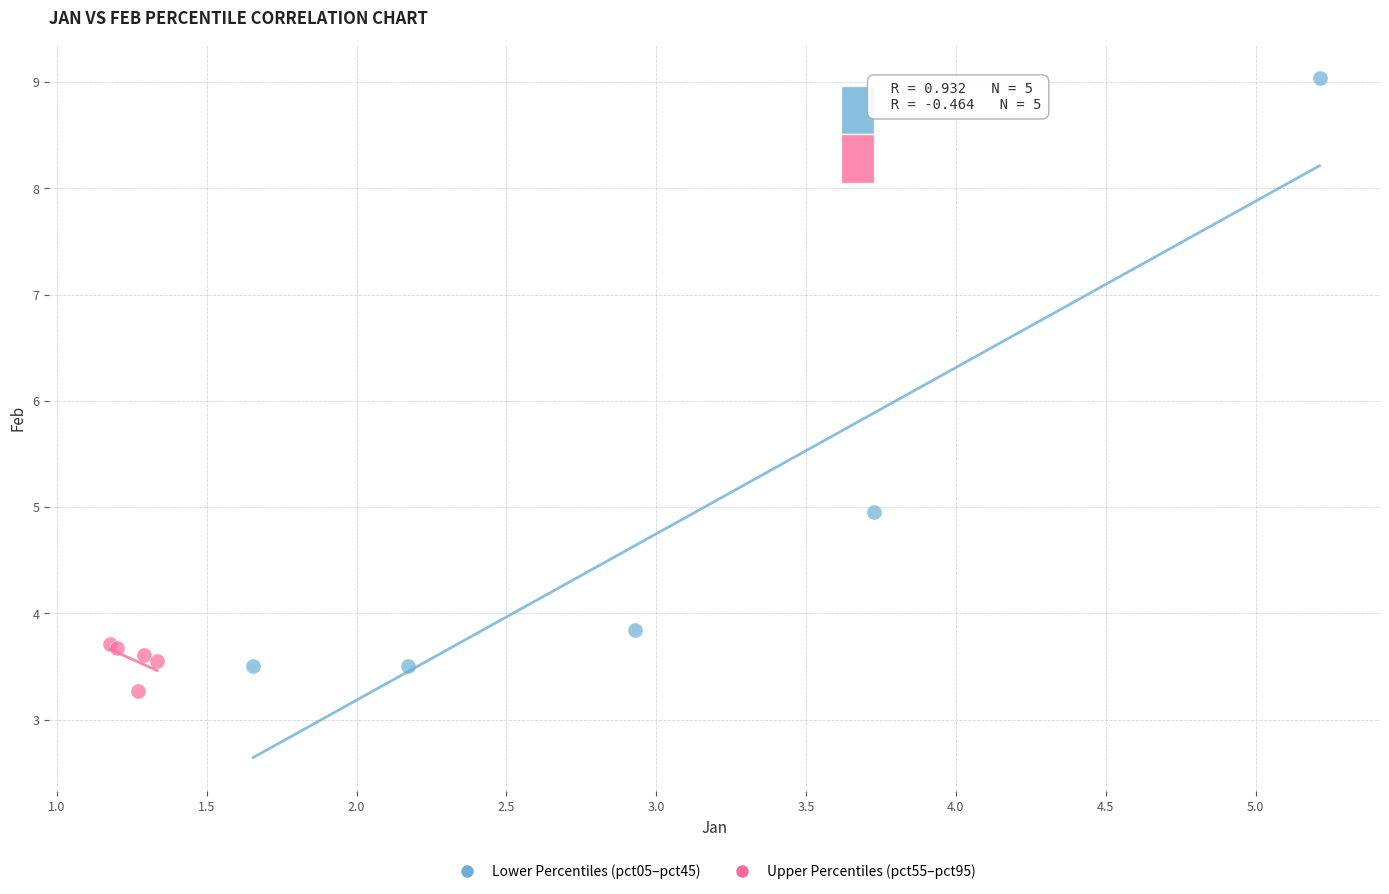

What are all the series names shown in the legend?

Lower Percentiles (pct05–pct45), Upper Percentiles (pct55–pct95)